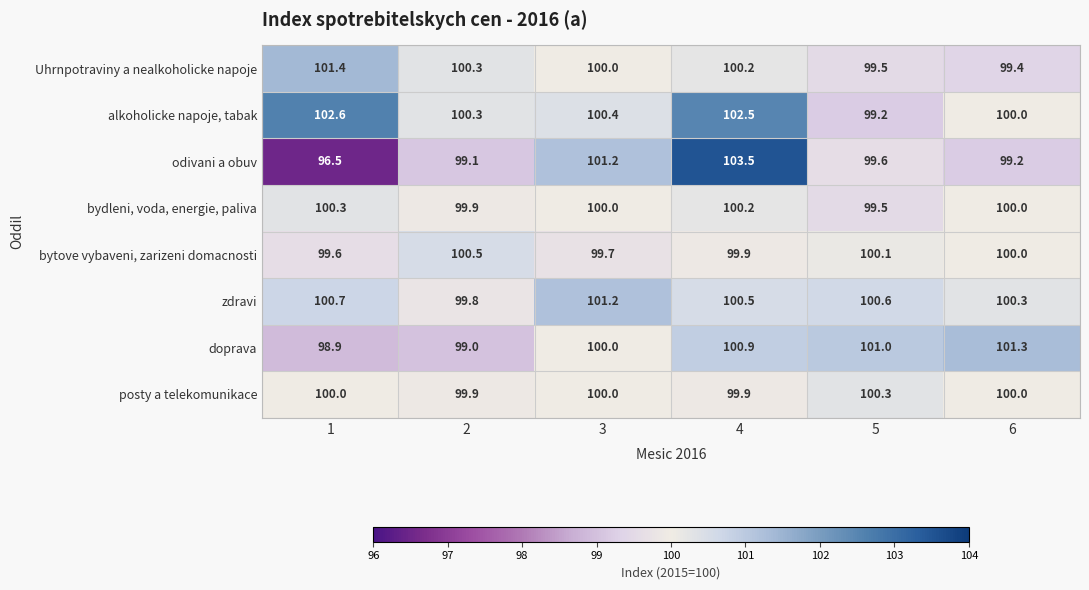

Where is odivani a obuv nearest to the value 100?

5